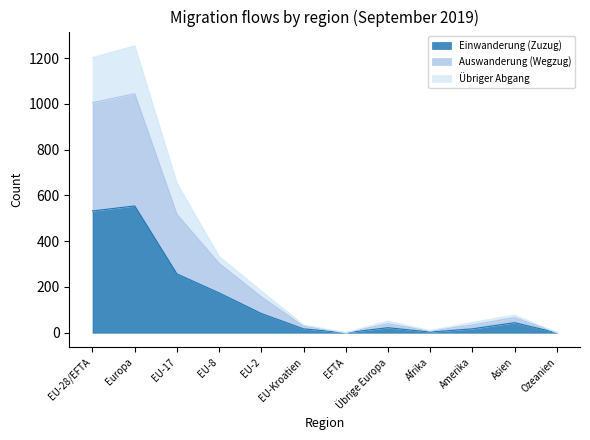

At which category does the chart reach its peak across all series?

Europa